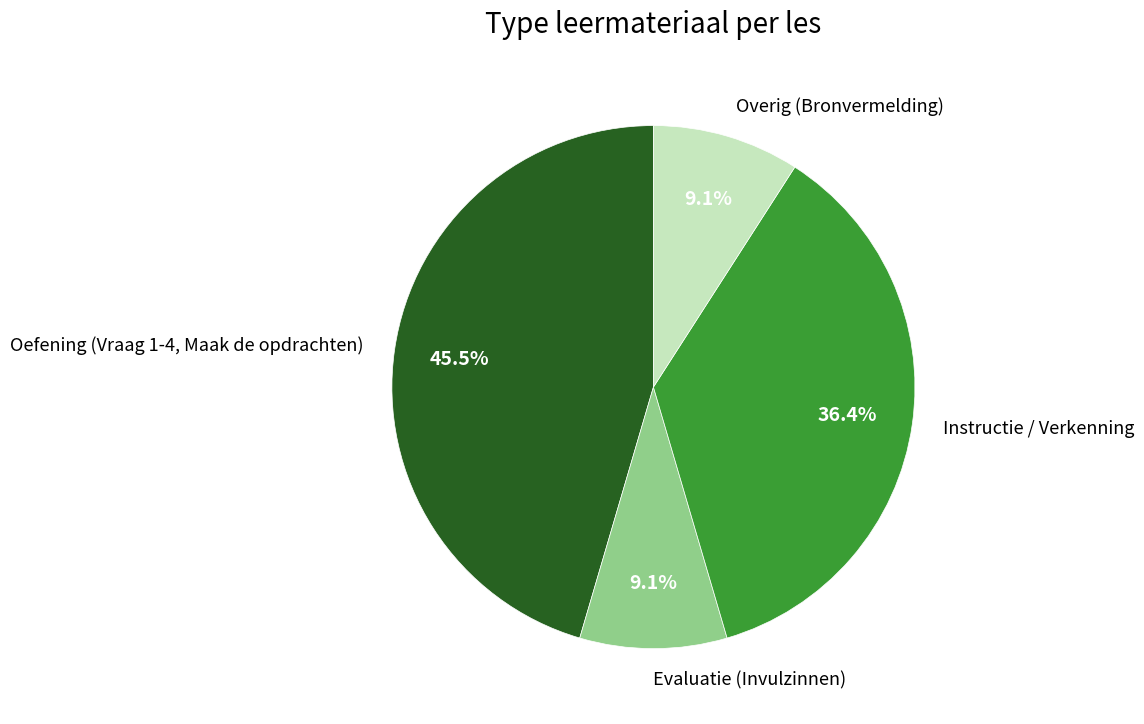

What portion of the pie excludes Instructie / Verkenning?

63.6%